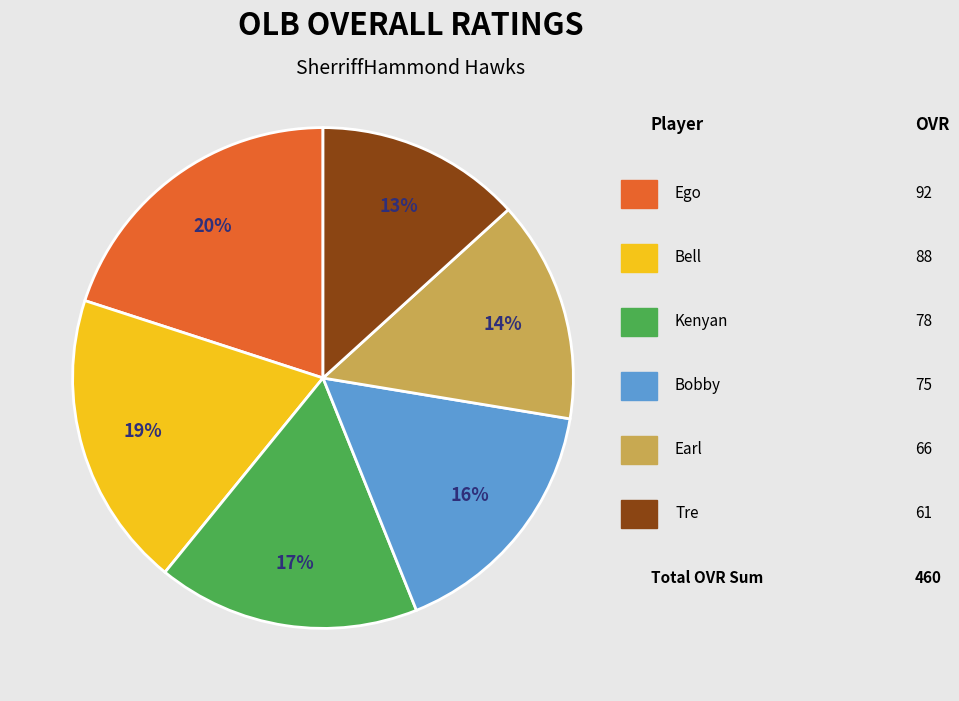

To the nearest percent, what is the difference between the largest and smallest slice percentages?

7%